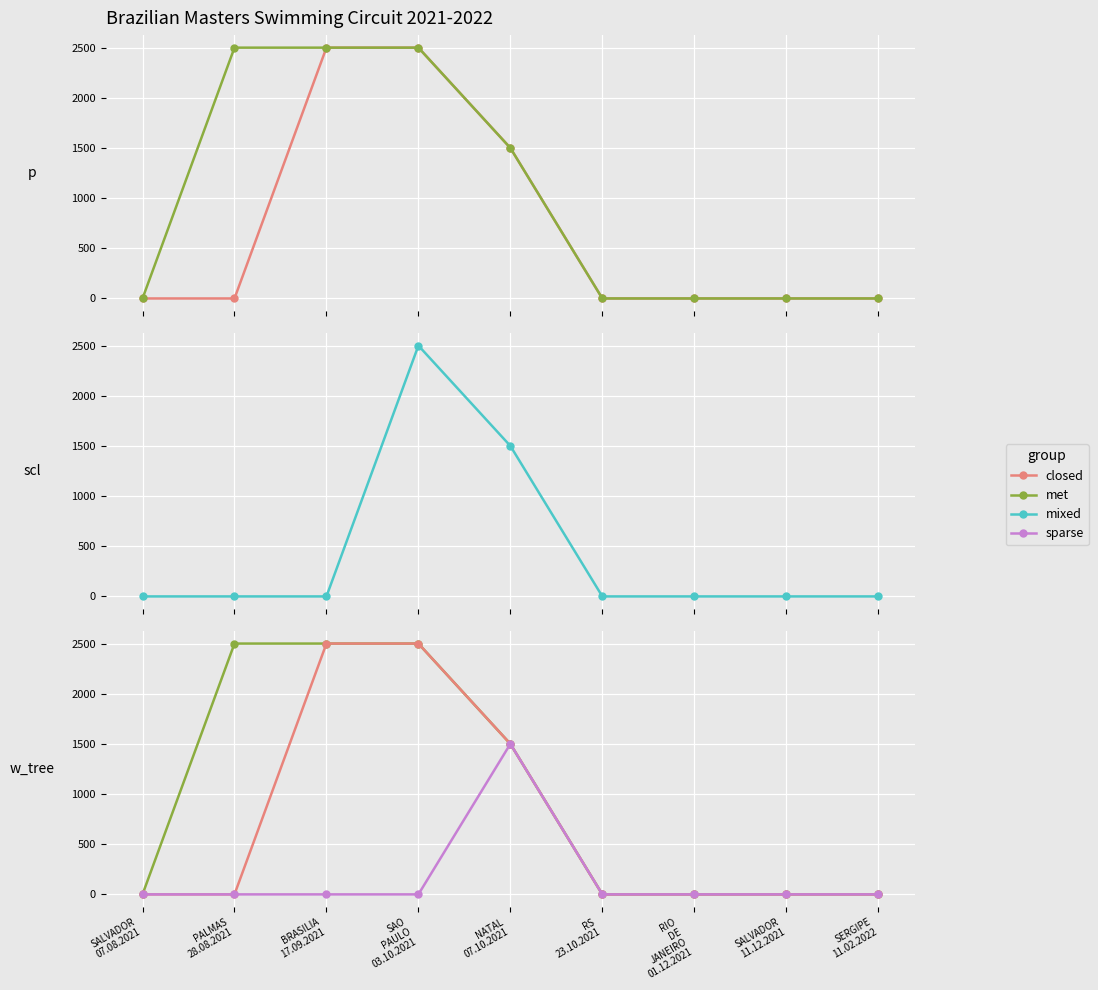

The met series shows 0 at SERGIPE
11.02.2022. True or false?

True